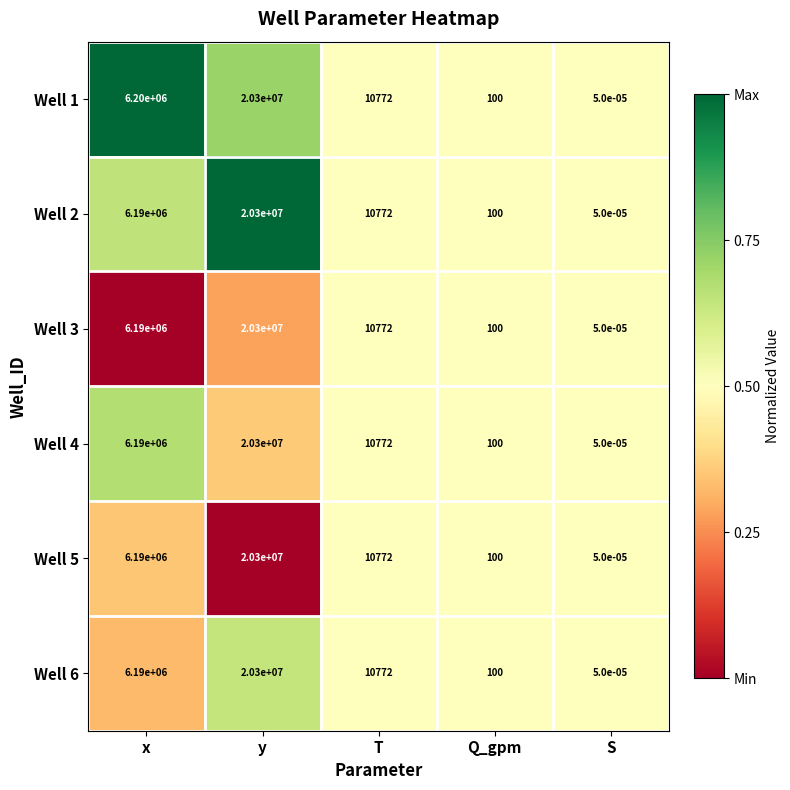

Which category has the lowest value across all series?

S